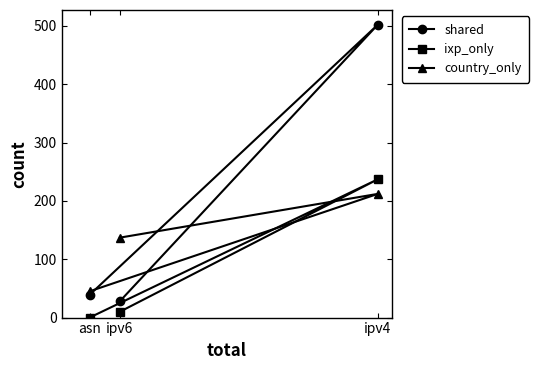

What is the label of the 2nd point from the left?

ipv6